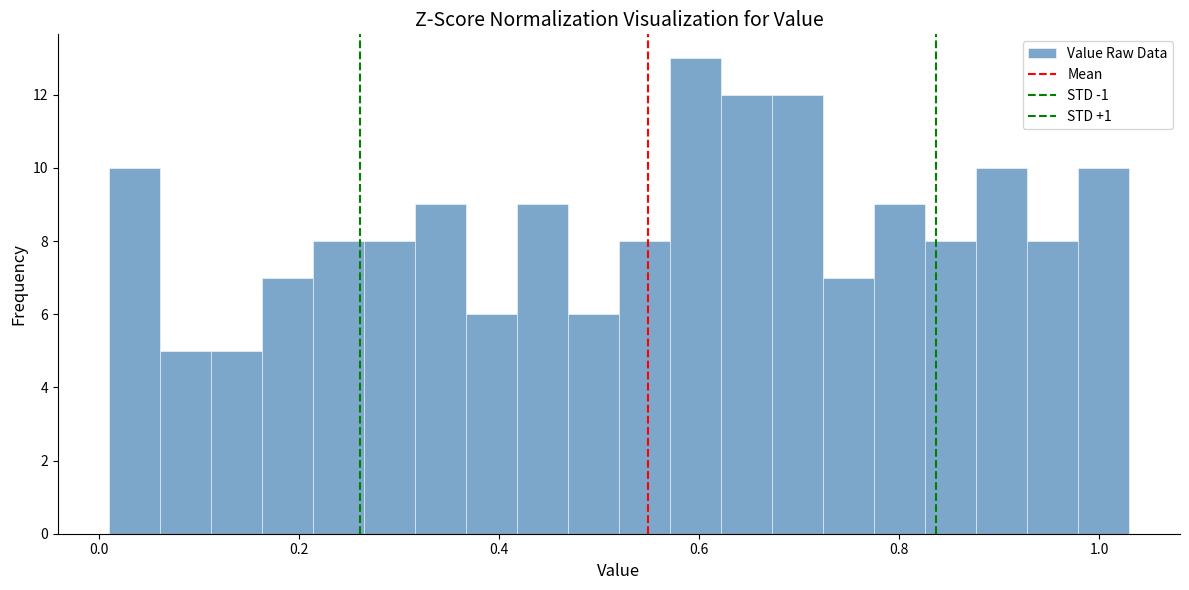

Read against the x-axis, roughly where is the centre of the tallest bar?

0.60